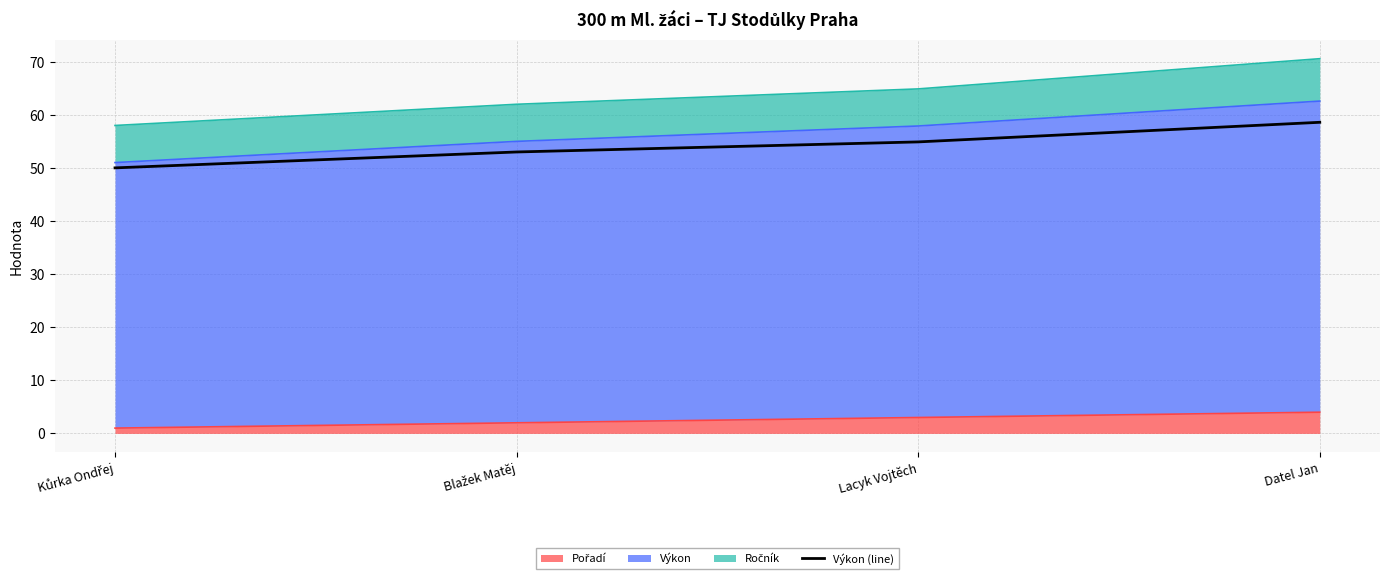

How many values exceed 55?

1